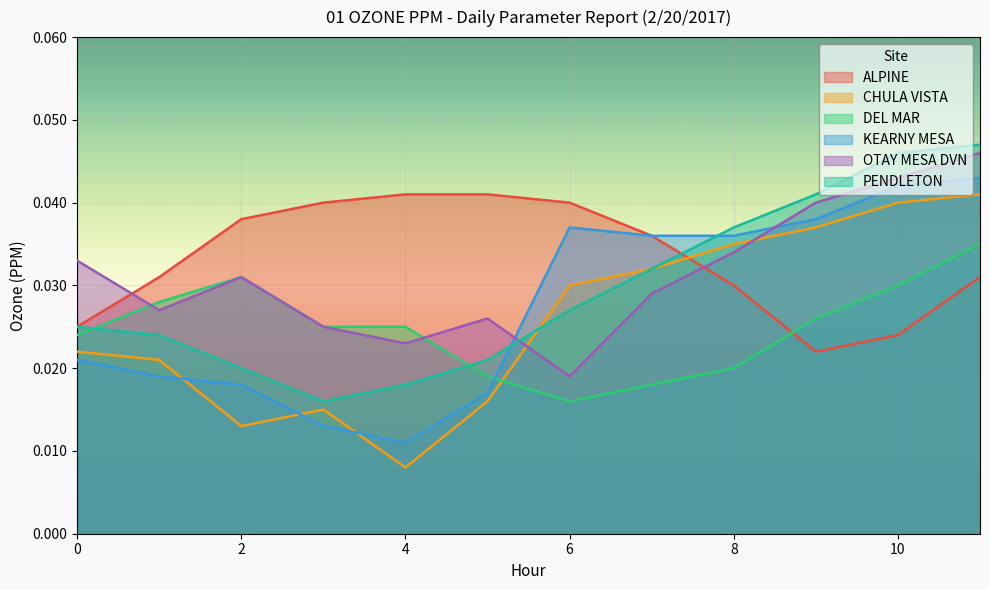

Reading left to right, transcribe all the data shown in this chart.

ALPINE: 0=0.0	1=0.0	2=0.0	3=0.0	4=0.0	5=0.0	6=0.0	7=0.0	8=0.0	9=0.0	10=0.0	11=0.0
CHULA VISTA: 0=0.0	1=0.0	2=0.0	3=0.0	4=0.0	5=0.0	6=0.0	7=0.0	8=0.0	9=0.0	10=0.0	11=0.0
DEL MAR: 0=0.0	1=0.0	2=0.0	3=0.0	4=0.0	5=0.0	6=0.0	7=0.0	8=0.0	9=0.0	10=0.0	11=0.0
KEARNY MESA: 0=0.0	1=0.0	2=0.0	3=0.0	4=0.0	5=0.0	6=0.0	7=0.0	8=0.0	9=0.0	10=0.0	11=0.0
OTAY MESA DVN: 0=0.0	1=0.0	2=0.0	3=0.0	4=0.0	5=0.0	6=0.0	7=0.0	8=0.0	9=0.0	10=0.0	11=0.0
PENDLETON: 0=0.0	1=0.0	2=0.0	3=0.0	4=0.0	5=0.0	6=0.0	7=0.0	8=0.0	9=0.0	10=0.0	11=0.0